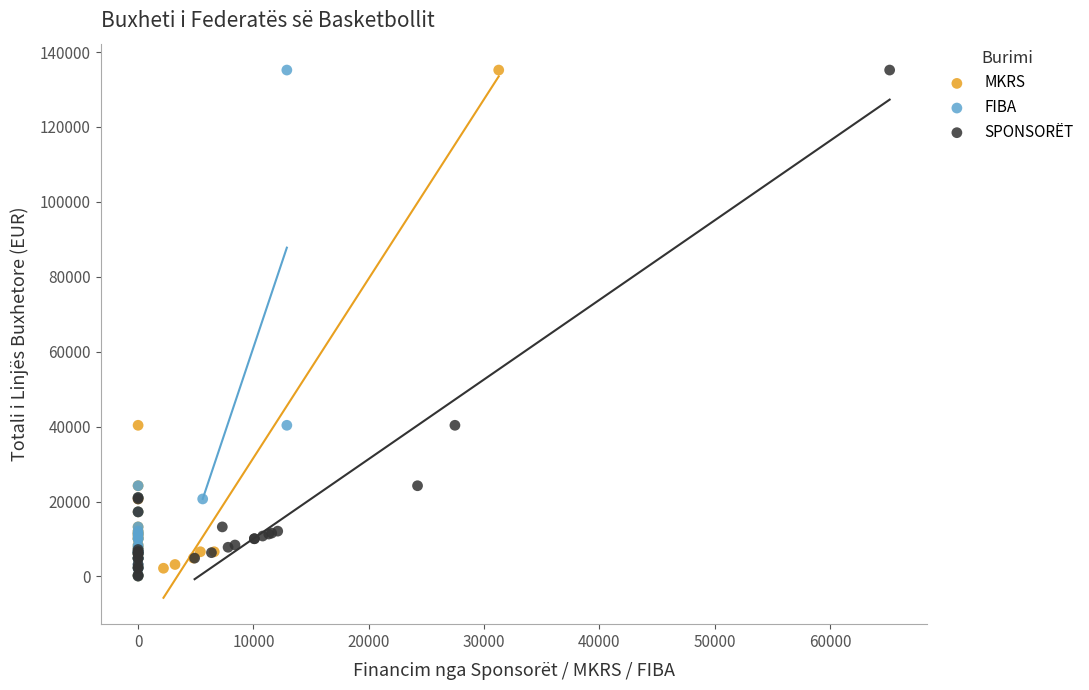

What are all the series names shown in the legend?

MKRS, FIBA, SPONSORËT